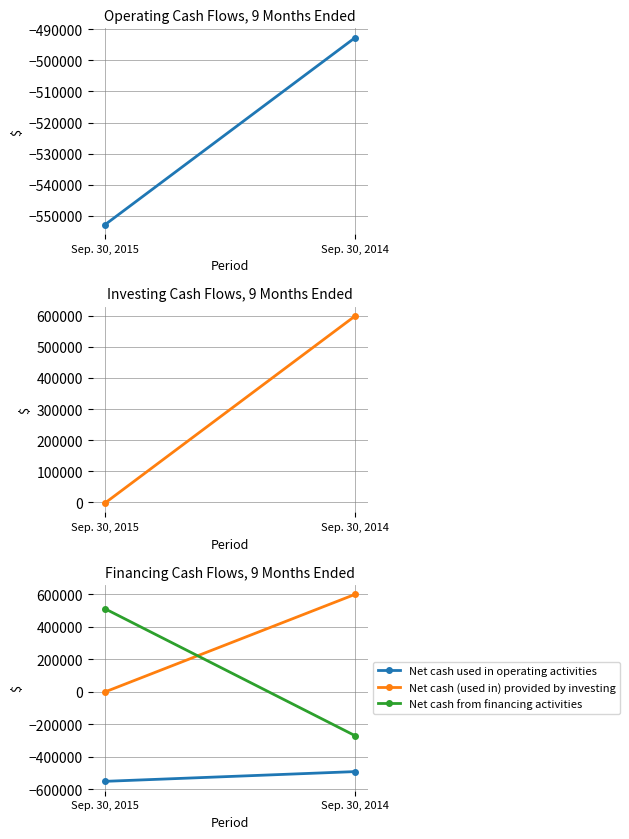

What is the sum of the Net cash from financing activities values at Sep. 30, 2014 and Sep. 30, 2015?

238729